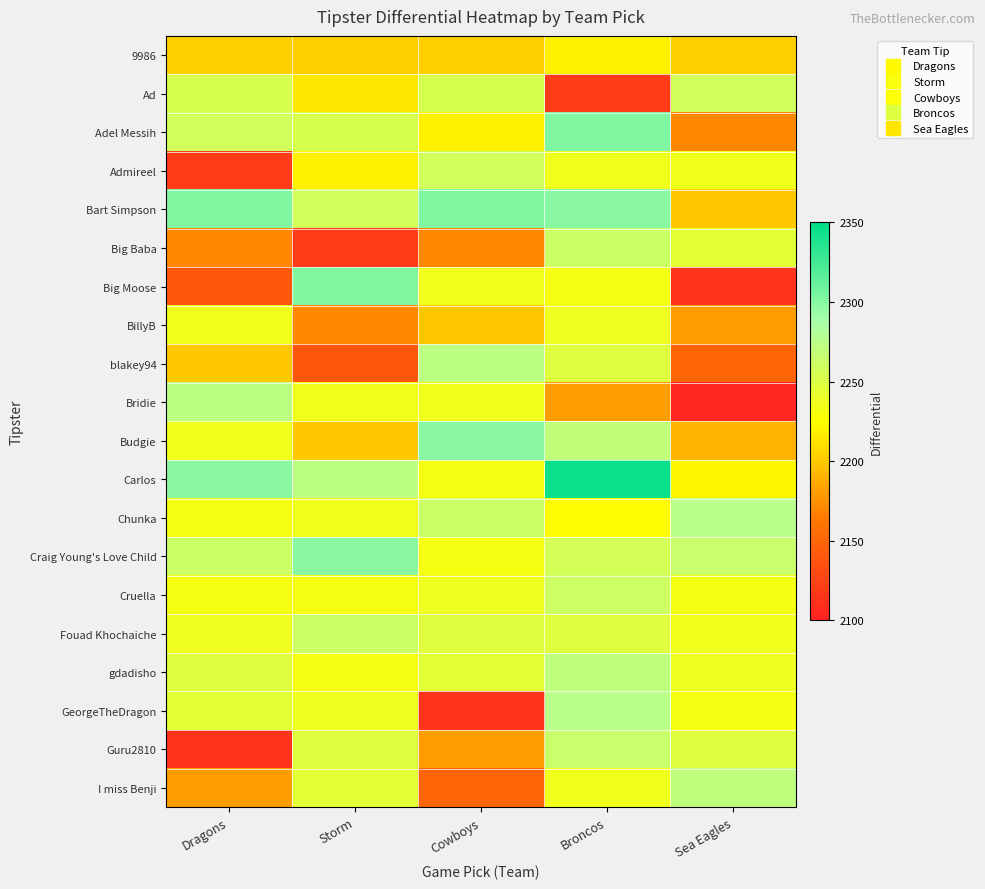

Between Storm and Broncos, which series saw the biggest shift?

Big Baba